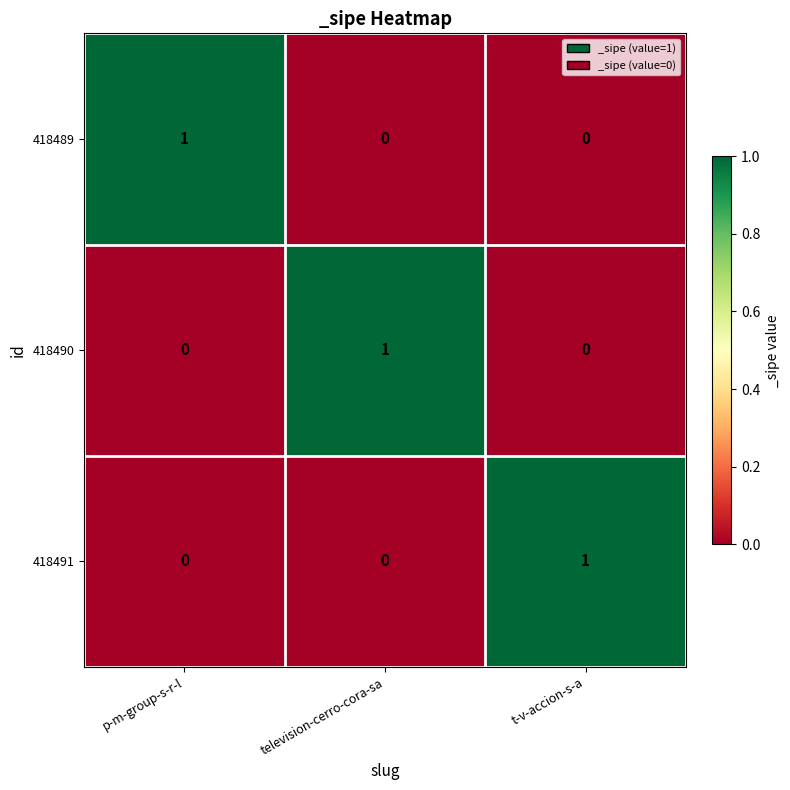

What is the total value across all series at p-m-group-s-r-l?

1